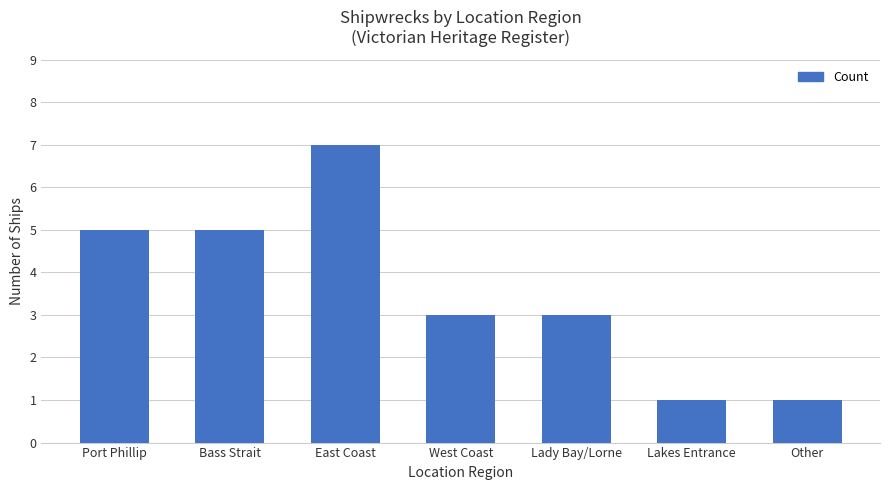

The value at Lakes Entrance is 1. True or false?

True